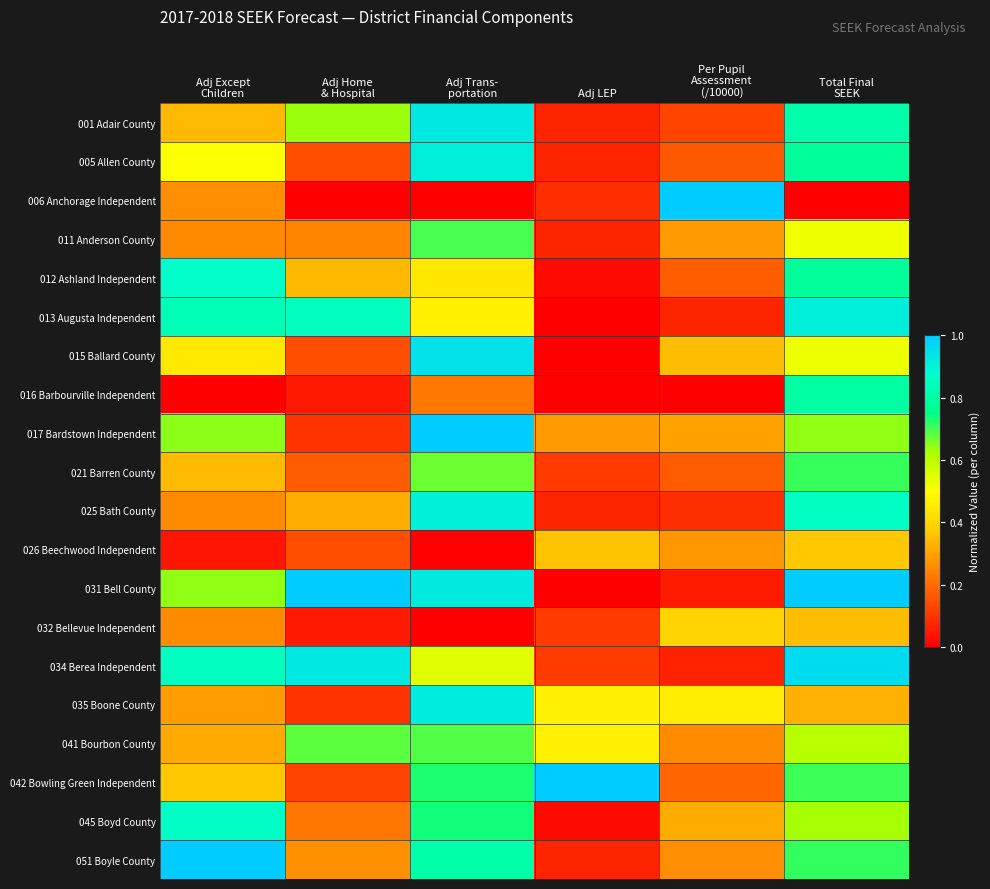

Reading left to right, what are all the values shown in this chart?

001 Adair County: Adj Except
Children=0.3	Adj Home
& Hospital=0.6	Adj Trans-
portation=0.9	Adj LEP=0.1	Per Pupil
Assessment
(/10000)=0.1	Total Final
SEEK=0.8
005 Allen County: Adj Except
Children=0.5	Adj Home
& Hospital=0.1	Adj Trans-
portation=0.9	Adj LEP=0.1	Per Pupil
Assessment
(/10000)=0.2	Total Final
SEEK=0.8
006 Anchorage Independent: Adj Except
Children=0.3	Adj Home
& Hospital=0.0	Adj Trans-
portation=0.0	Adj LEP=0.1	Per Pupil
Assessment
(/10000)=1.0	Total Final
SEEK=0.0
011 Anderson County: Adj Except
Children=0.3	Adj Home
& Hospital=0.2	Adj Trans-
portation=0.7	Adj LEP=0.1	Per Pupil
Assessment
(/10000)=0.3	Total Final
SEEK=0.5
012 Ashland Independent: Adj Except
Children=0.9	Adj Home
& Hospital=0.3	Adj Trans-
portation=0.4	Adj LEP=0.0	Per Pupil
Assessment
(/10000)=0.2	Total Final
SEEK=0.8
013 Augusta Independent: Adj Except
Children=0.8	Adj Home
& Hospital=0.9	Adj Trans-
portation=0.5	Adj LEP=0.0	Per Pupil
Assessment
(/10000)=0.1	Total Final
SEEK=0.9
015 Ballard County: Adj Except
Children=0.4	Adj Home
& Hospital=0.1	Adj Trans-
portation=0.9	Adj LEP=0.0	Per Pupil
Assessment
(/10000)=0.3	Total Final
SEEK=0.5
016 Barbourville Independent: Adj Except
Children=0.0	Adj Home
& Hospital=0.0	Adj Trans-
portation=0.2	Adj LEP=0.0	Per Pupil
Assessment
(/10000)=0.0	Total Final
SEEK=0.8
017 Bardstown Independent: Adj Except
Children=0.6	Adj Home
& Hospital=0.1	Adj Trans-
portation=1.0	Adj LEP=0.3	Per Pupil
Assessment
(/10000)=0.3	Total Final
SEEK=0.6
021 Barren County: Adj Except
Children=0.3	Adj Home
& Hospital=0.2	Adj Trans-
portation=0.7	Adj LEP=0.1	Per Pupil
Assessment
(/10000)=0.2	Total Final
SEEK=0.7
025 Bath County: Adj Except
Children=0.3	Adj Home
& Hospital=0.3	Adj Trans-
portation=0.9	Adj LEP=0.1	Per Pupil
Assessment
(/10000)=0.1	Total Final
SEEK=0.9
026 Beechwood Independent: Adj Except
Children=0.0	Adj Home
& Hospital=0.1	Adj Trans-
portation=0.0	Adj LEP=0.4	Per Pupil
Assessment
(/10000)=0.3	Total Final
SEEK=0.4
031 Bell County: Adj Except
Children=0.6	Adj Home
& Hospital=1.0	Adj Trans-
portation=0.9	Adj LEP=0.0	Per Pupil
Assessment
(/10000)=0.1	Total Final
SEEK=1.0
032 Bellevue Independent: Adj Except
Children=0.3	Adj Home
& Hospital=0.0	Adj Trans-
portation=0.0	Adj LEP=0.1	Per Pupil
Assessment
(/10000)=0.4	Total Final
SEEK=0.4
034 Berea Independent: Adj Except
Children=0.9	Adj Home
& Hospital=0.9	Adj Trans-
portation=0.5	Adj LEP=0.1	Per Pupil
Assessment
(/10000)=0.1	Total Final
SEEK=1.0
035 Boone County: Adj Except
Children=0.3	Adj Home
& Hospital=0.1	Adj Trans-
portation=0.9	Adj LEP=0.5	Per Pupil
Assessment
(/10000)=0.5	Total Final
SEEK=0.3
041 Bourbon County: Adj Except
Children=0.3	Adj Home
& Hospital=0.7	Adj Trans-
portation=0.7	Adj LEP=0.5	Per Pupil
Assessment
(/10000)=0.3	Total Final
SEEK=0.6
042 Bowling Green Independent: Adj Except
Children=0.4	Adj Home
& Hospital=0.1	Adj Trans-
portation=0.7	Adj LEP=1.0	Per Pupil
Assessment
(/10000)=0.2	Total Final
SEEK=0.7
045 Boyd County: Adj Except
Children=0.9	Adj Home
& Hospital=0.2	Adj Trans-
portation=0.7	Adj LEP=0.0	Per Pupil
Assessment
(/10000)=0.3	Total Final
SEEK=0.6
051 Boyle County: Adj Except
Children=1.0	Adj Home
& Hospital=0.3	Adj Trans-
portation=0.8	Adj LEP=0.1	Per Pupil
Assessment
(/10000)=0.3	Total Final
SEEK=0.7